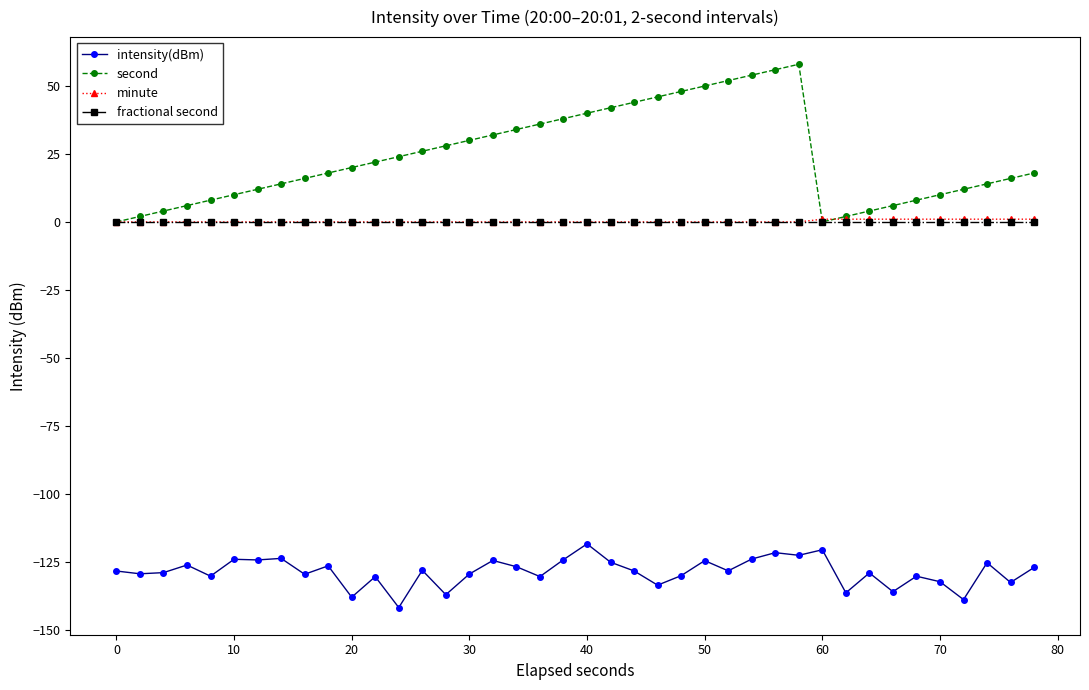

How many lines are shown in the chart?

4